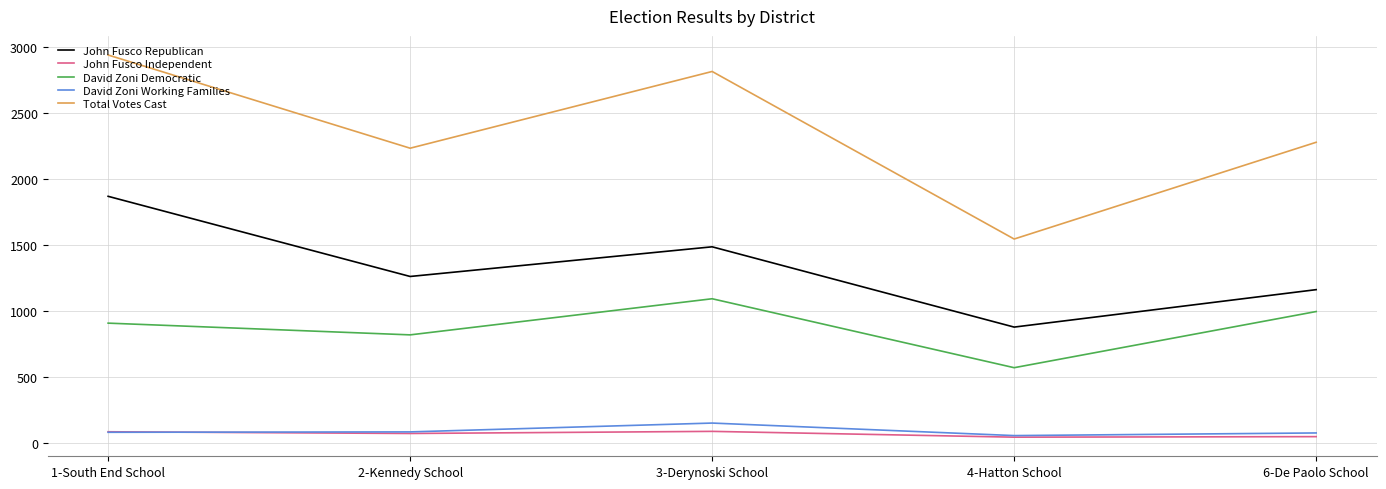

True or false: David Zoni Democratic and David Zoni Working Families cross at least once.

False